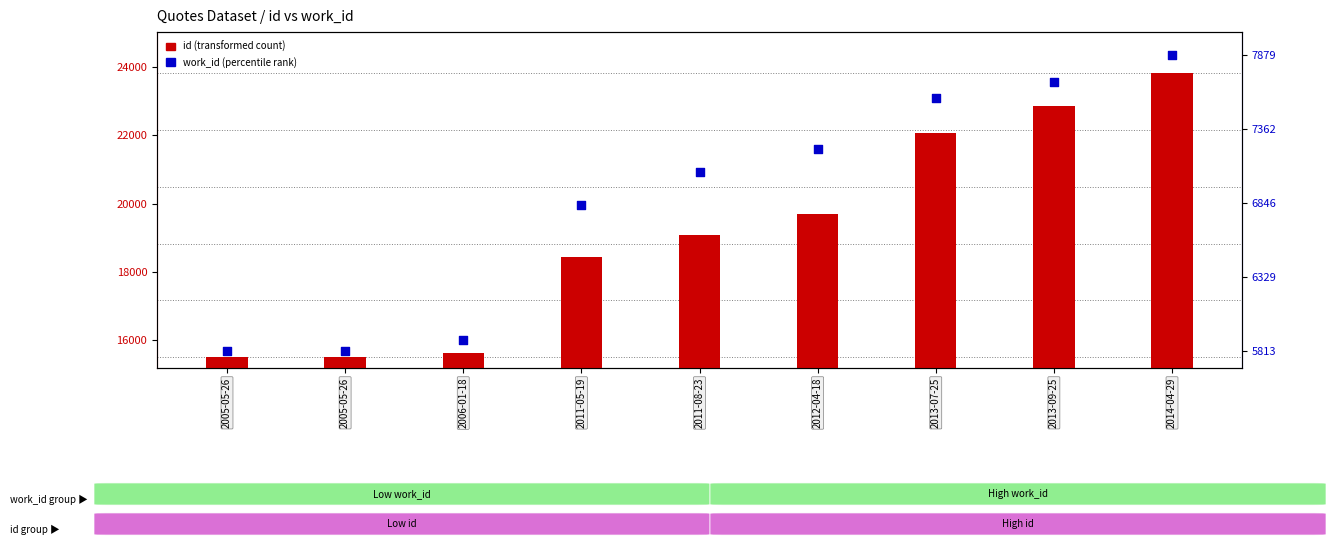

Which series has the largest total across all categories?

id